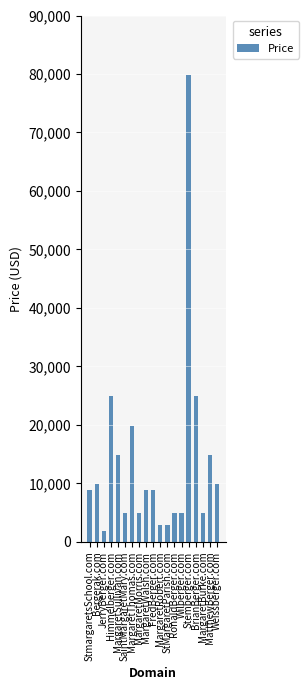

What is the ratio of the value at JerryBerger.com to the value at MargaretThomas.com?

0.1